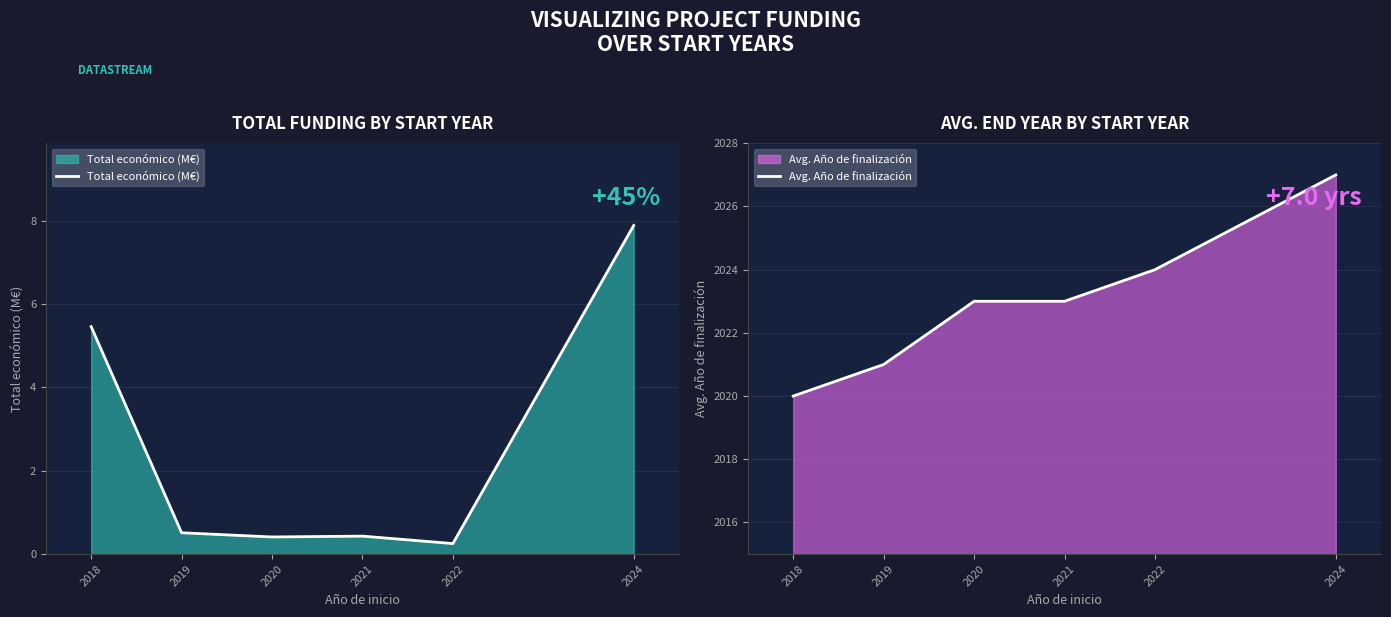

Which has a higher value, 2019 or 2021?

2019